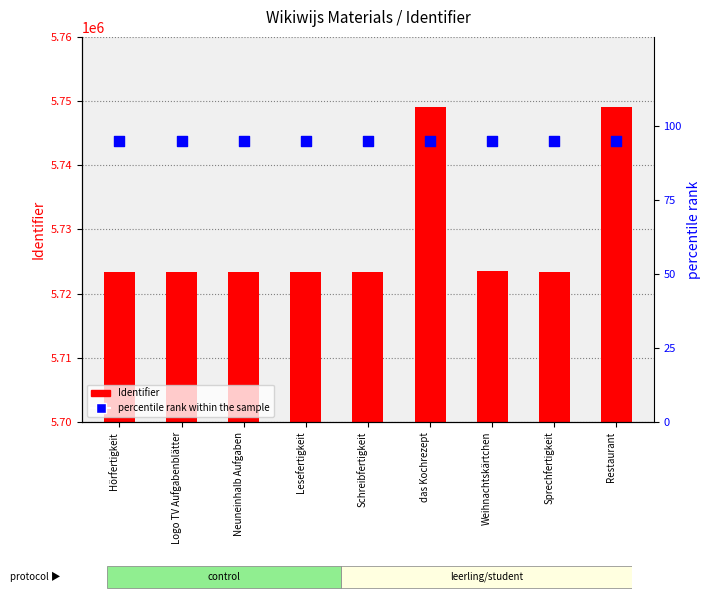

Is the value of percentile rank within the sample at Weihnachtskärtchen greater than the value of Identifier at Restaurant?

No